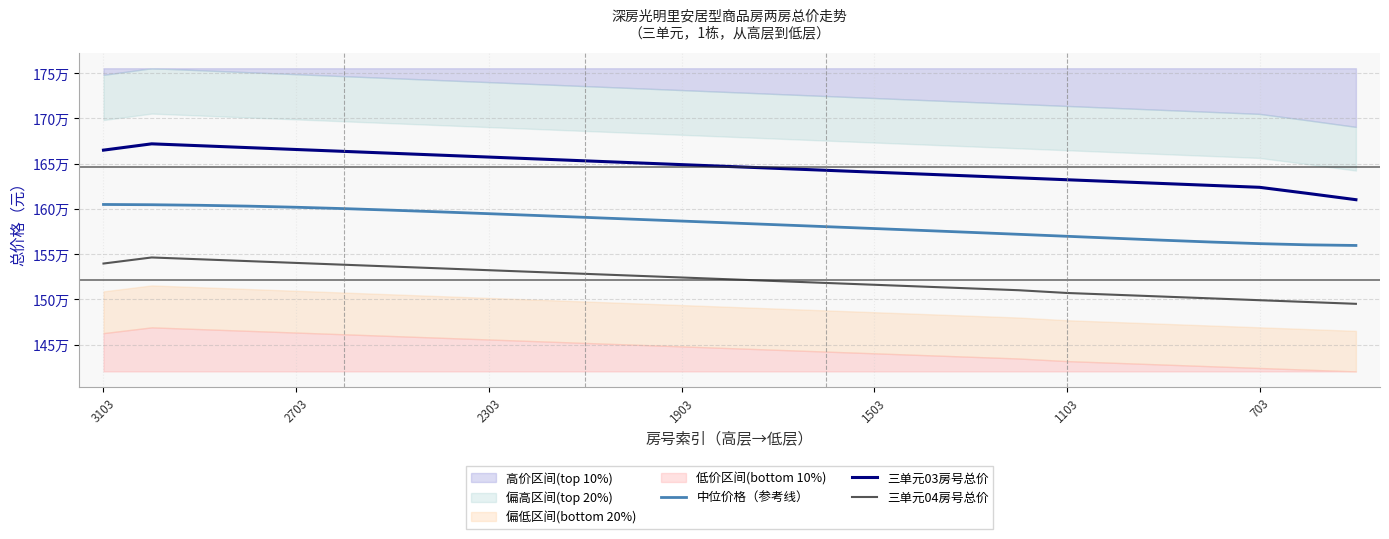

Which series has the widest spread of values?

三单元03房号总价